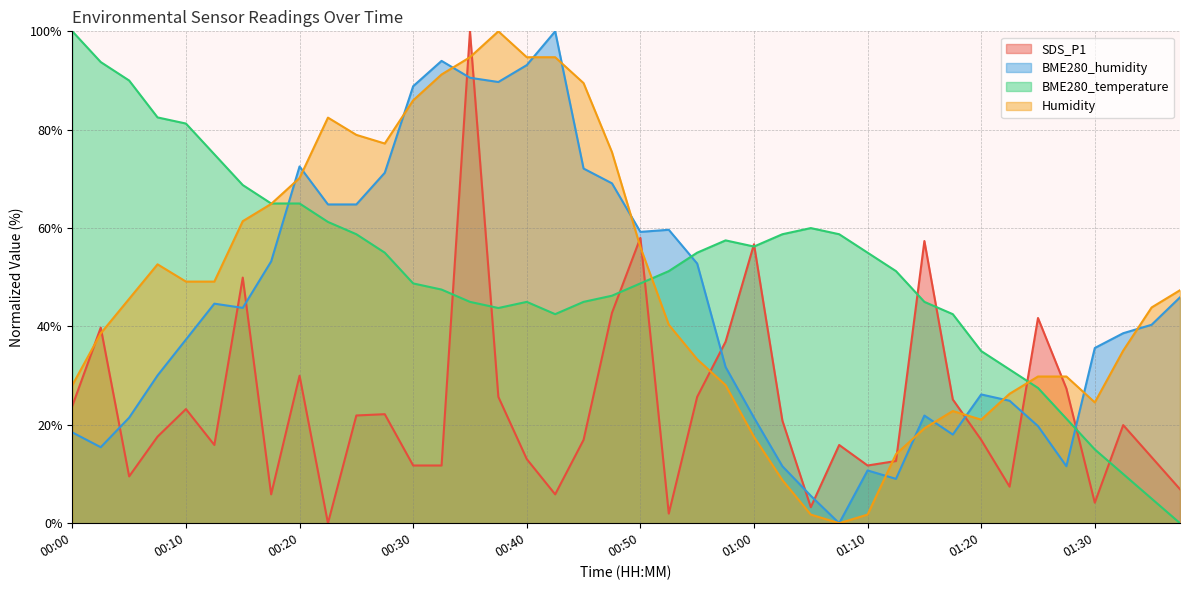

True or false: BME280_humidity has more than 1 interior local peaks.

True